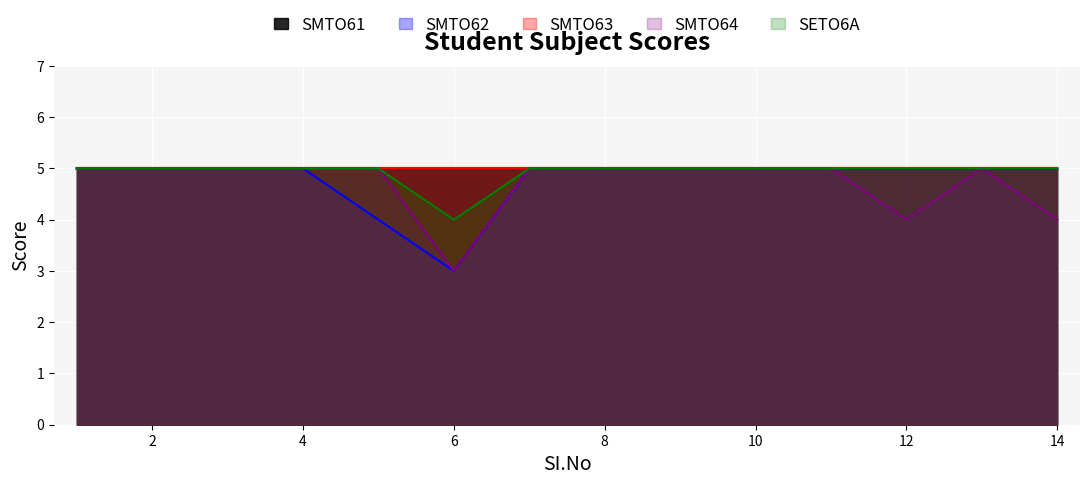

True or false: SETO6A and SMTO64 intersect in this chart.

False